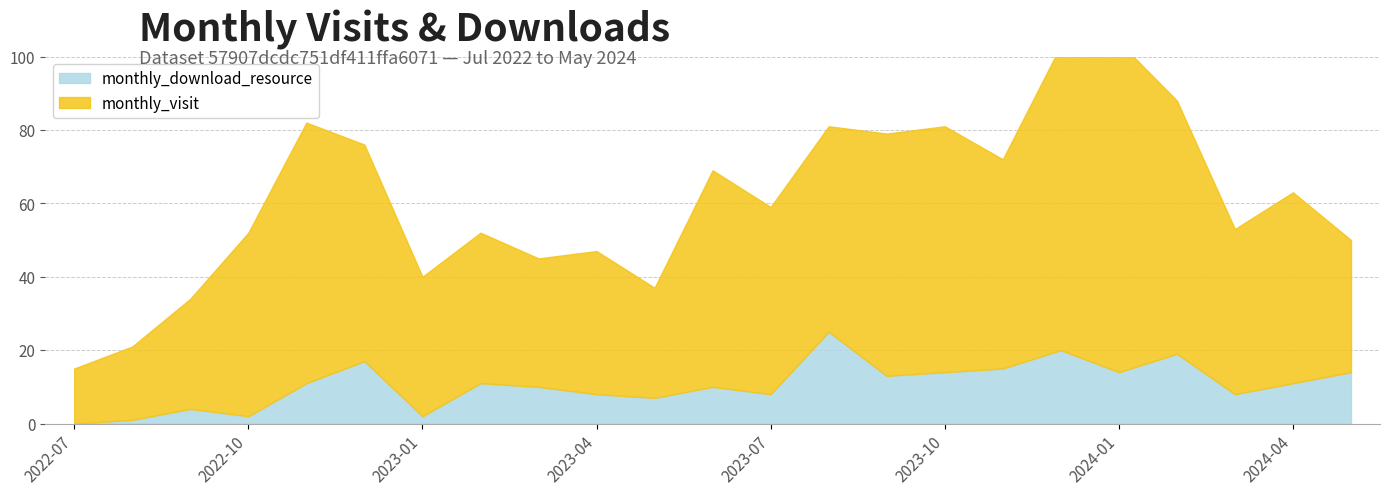

Where does the monthly_visit series first go above 51?

2022-11